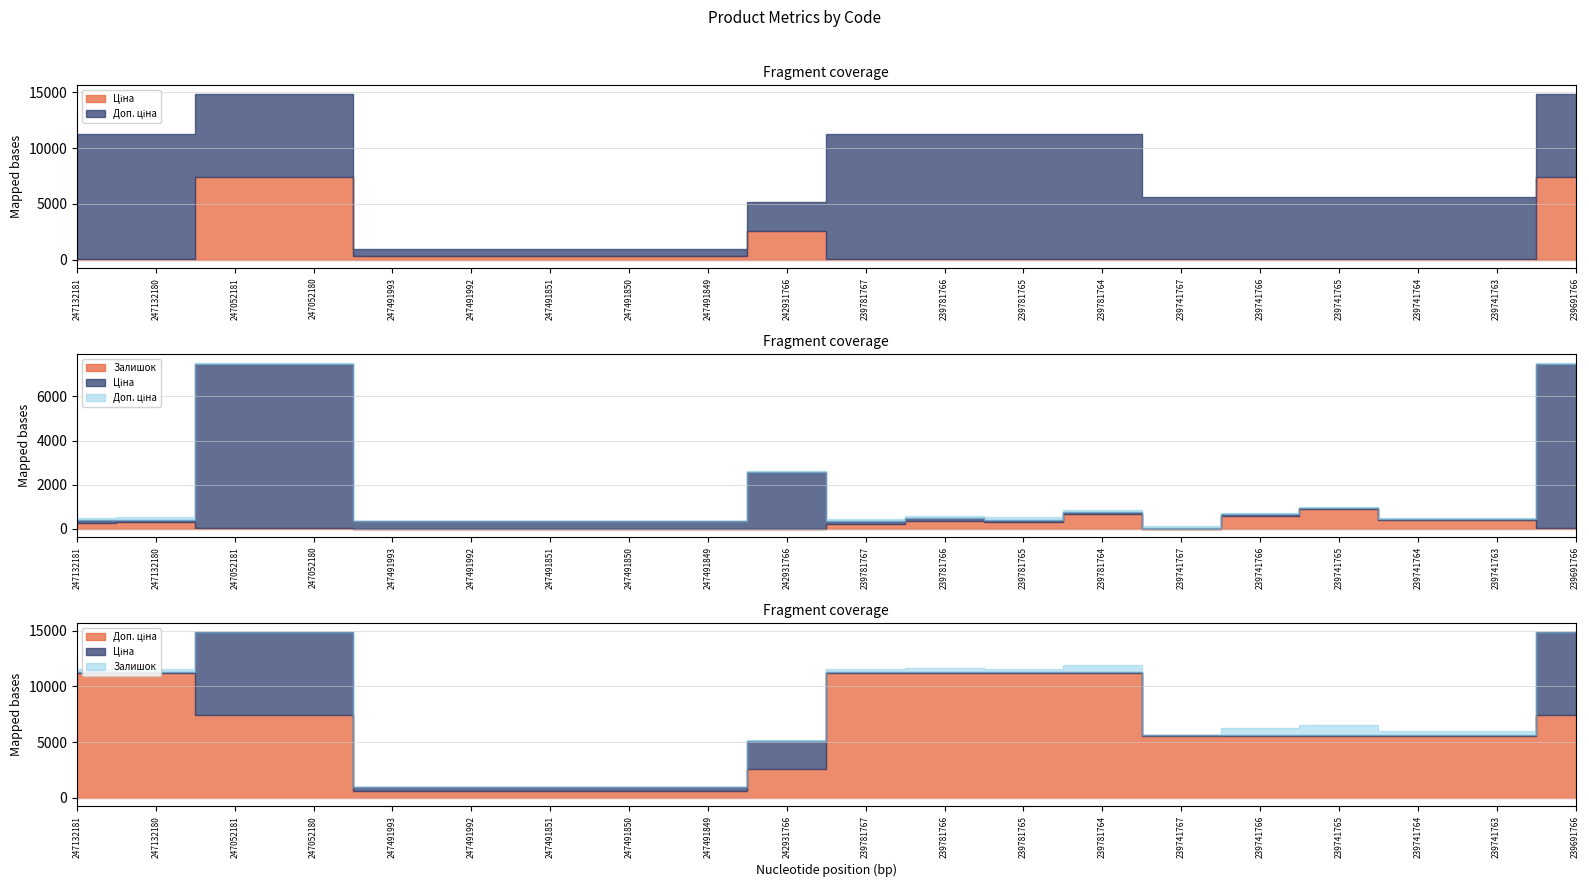

At which category is the sum across all series the highest?

247052180